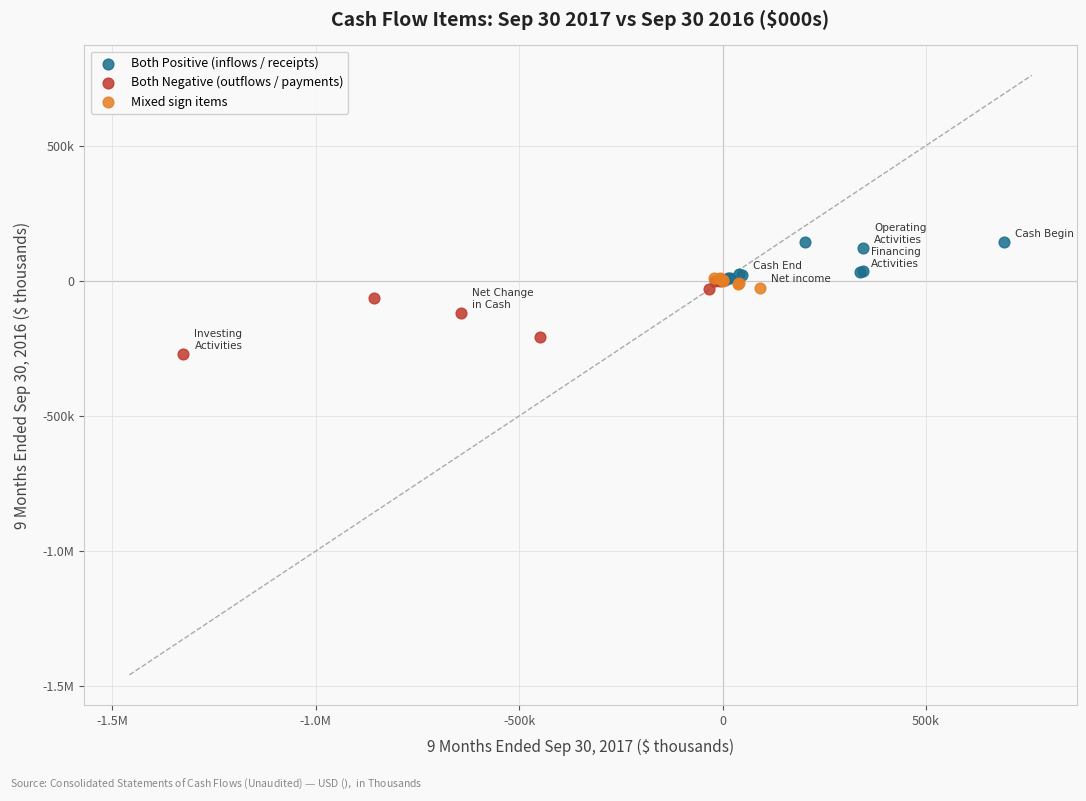

What are all the series names shown in the legend?

Both Positive (inflows / receipts), Both Negative (outflows / payments), Mixed sign items